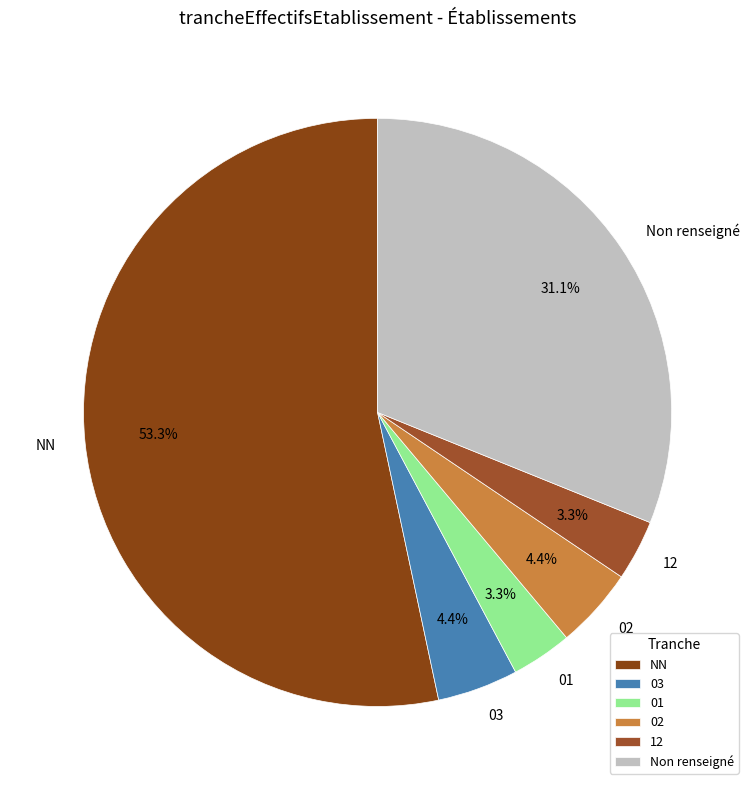

Which category has the biggest portion of the pie?

NN